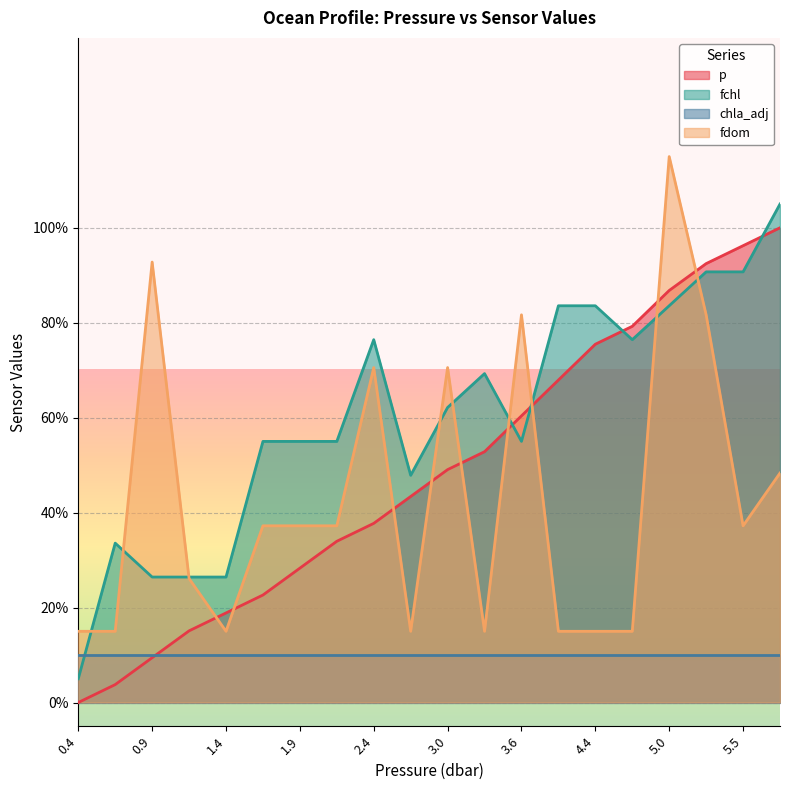

After their last crossing, which series has the higher values: fdom or p?

p